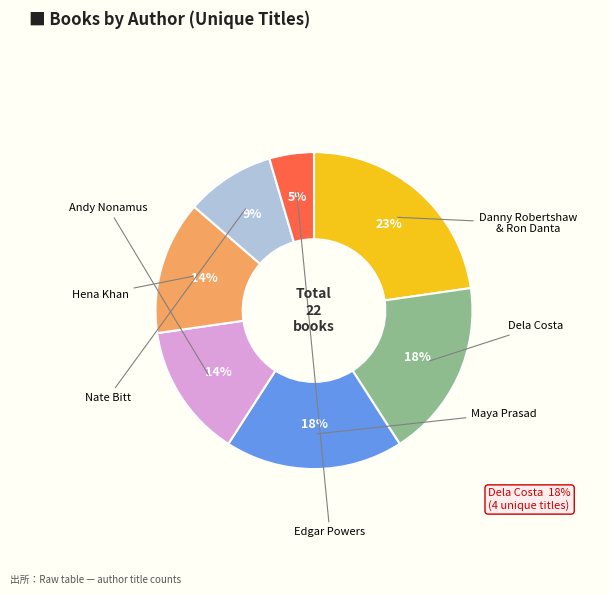

To the nearest percent, what is the average slice percentage?

14%